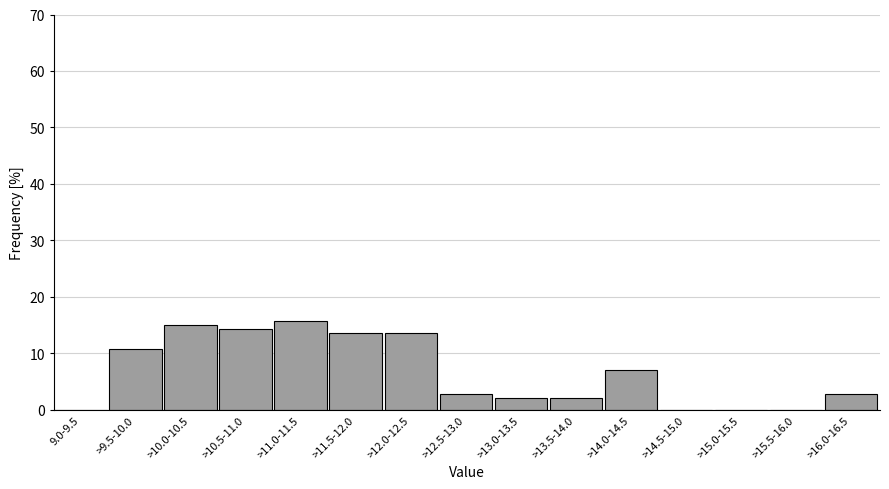

Reading left to right, extract all data points from this chart.

9.0-9.5=0.0	>9.5-10.0=10.7	>10.0-10.5=15.0	>10.5-11.0=14.3	>11.0-11.5=15.7	>11.5-12.0=13.6	>12.0-12.5=13.6	>12.5-13.0=2.9	>13.0-13.5=2.1	>13.5-14.0=2.1	>14.0-14.5=7.1	>14.5-15.0=0.0	>15.0-15.5=0.0	>15.5-16.0=0.0	>16.0-16.5=2.9